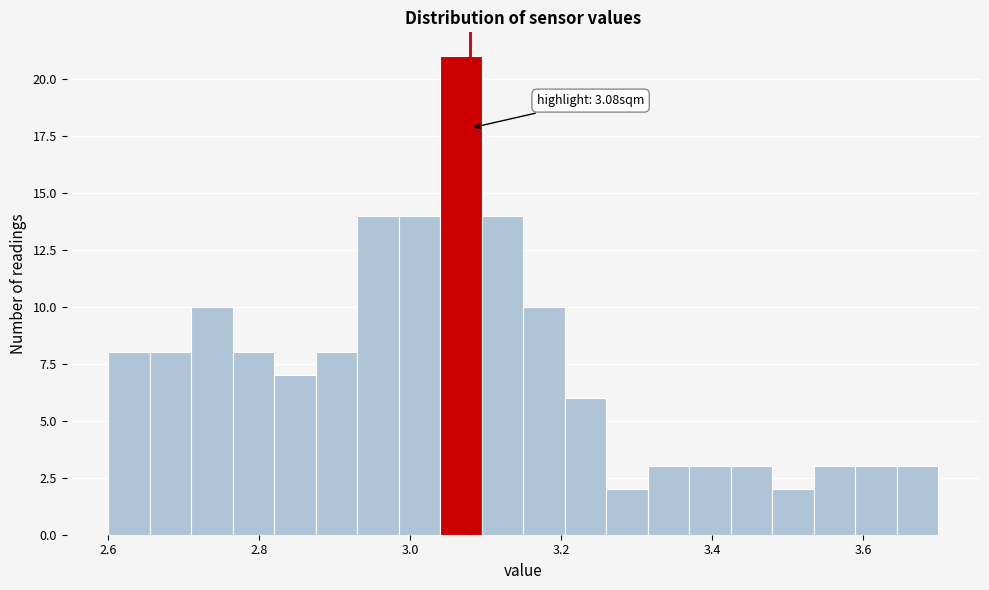

Read against the x-axis, roughly where is the centre of the tallest bar?

3.06